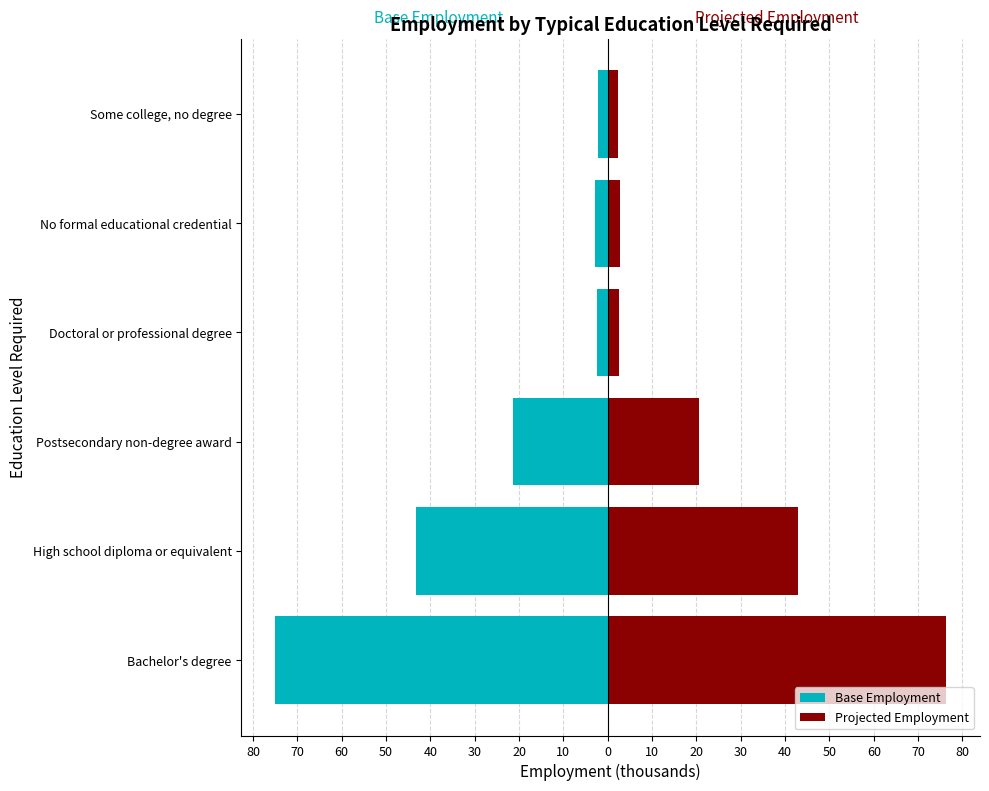

What is the sum of all Projected Employment values?

147.6